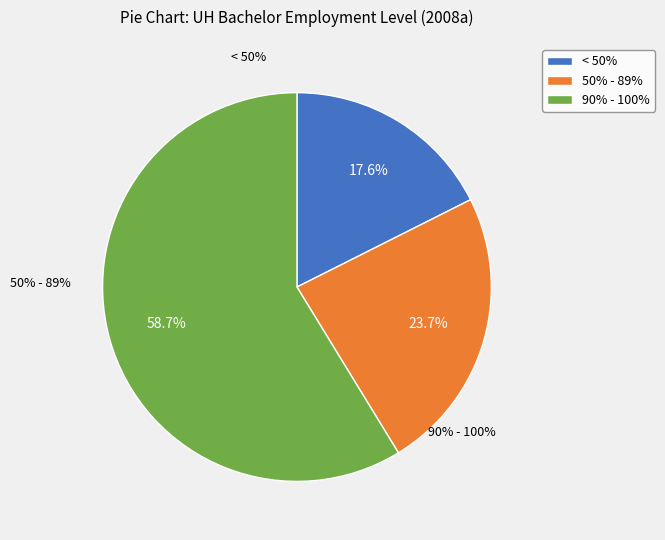

The < 50% slice represents 18% of the pie. True or false?

True